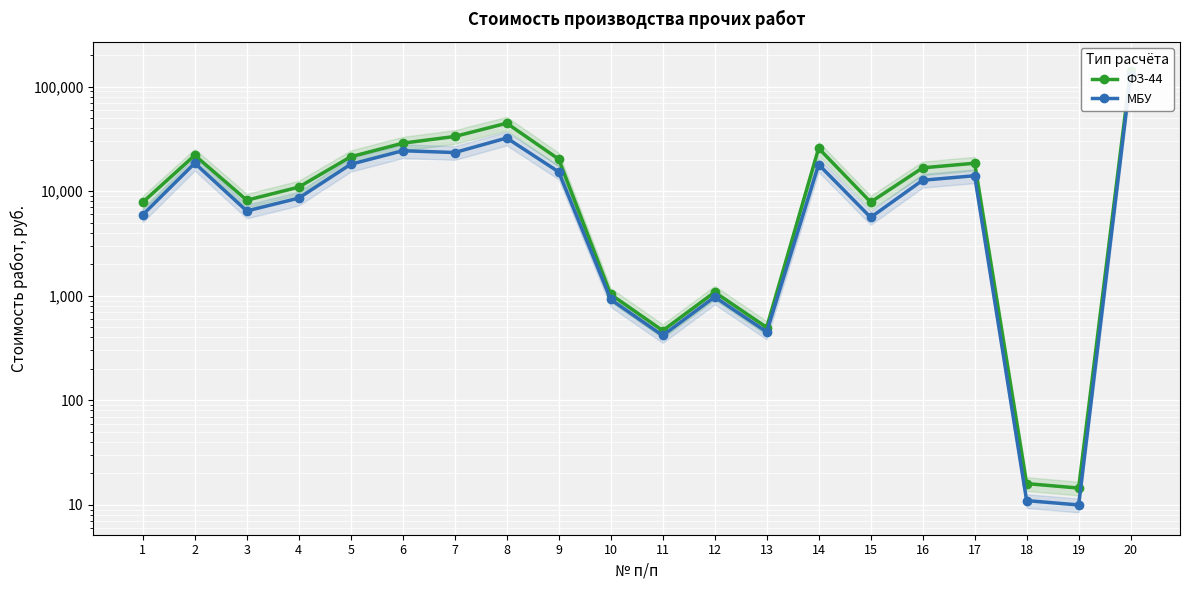

At which label is МБУ closest to 63914?

8